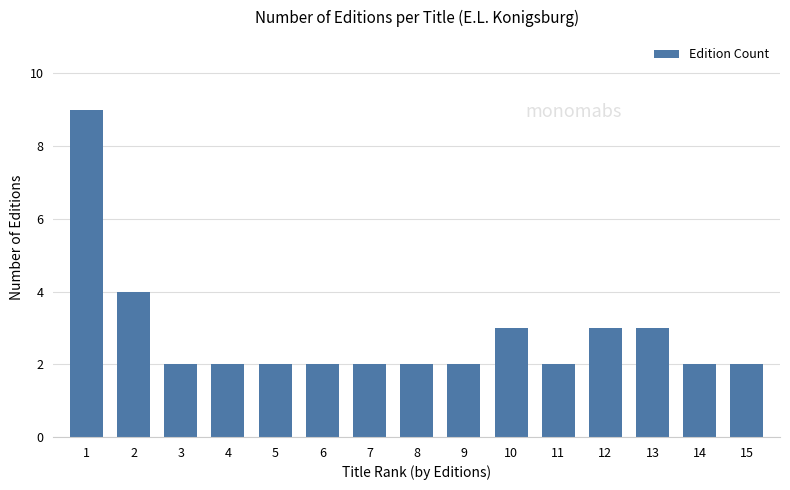

Between 2 and 7, which is larger?

2